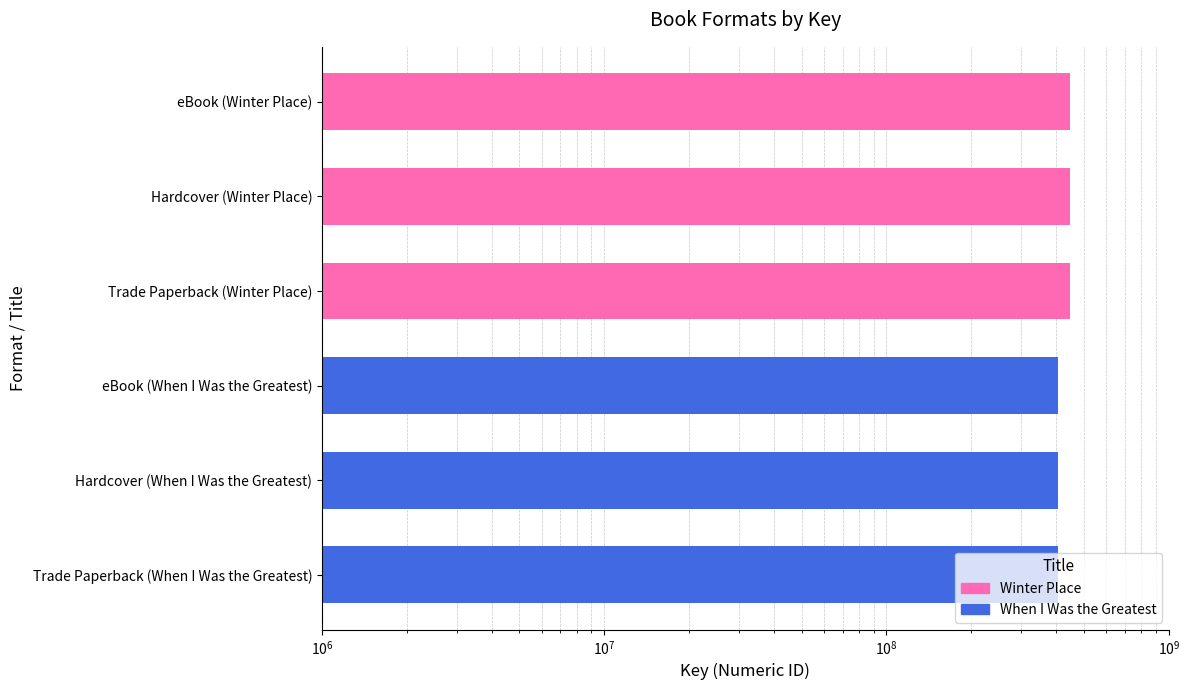

What is the value of the 3rd bar from the left?

447762760